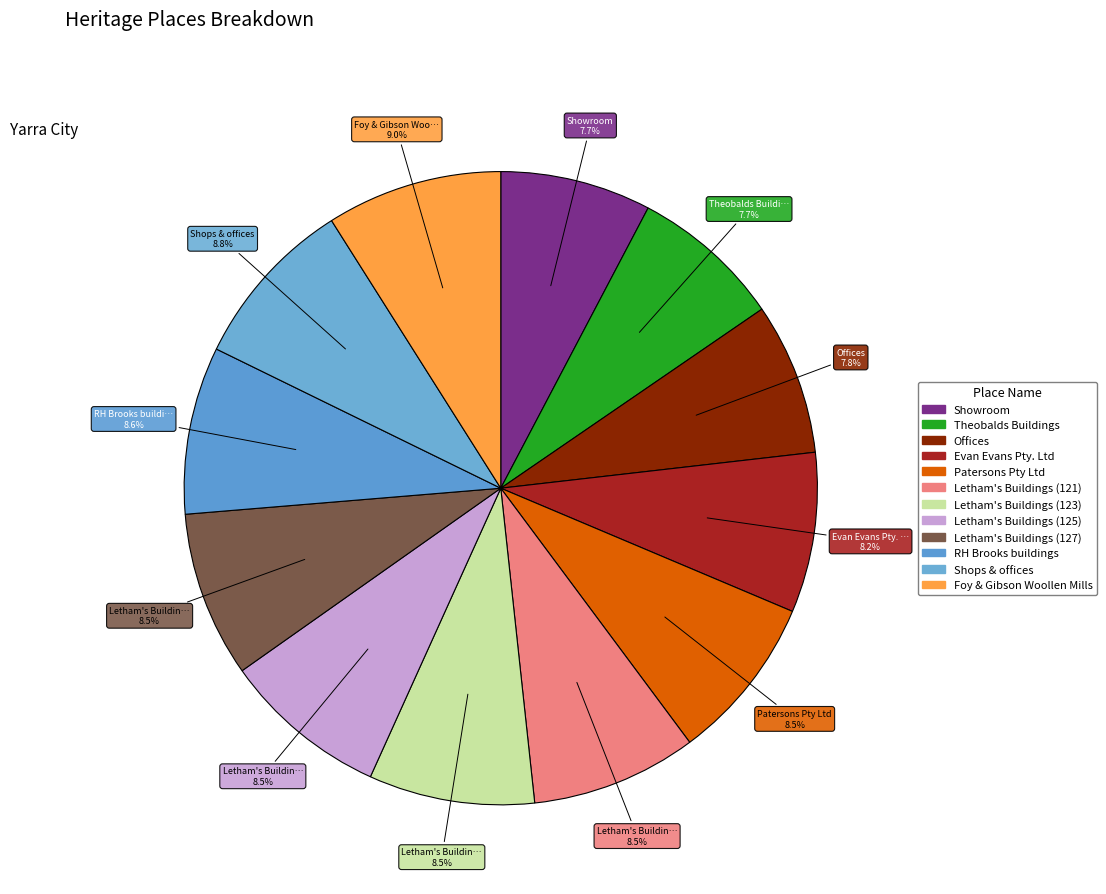

Count the number of slices in the pie.

12